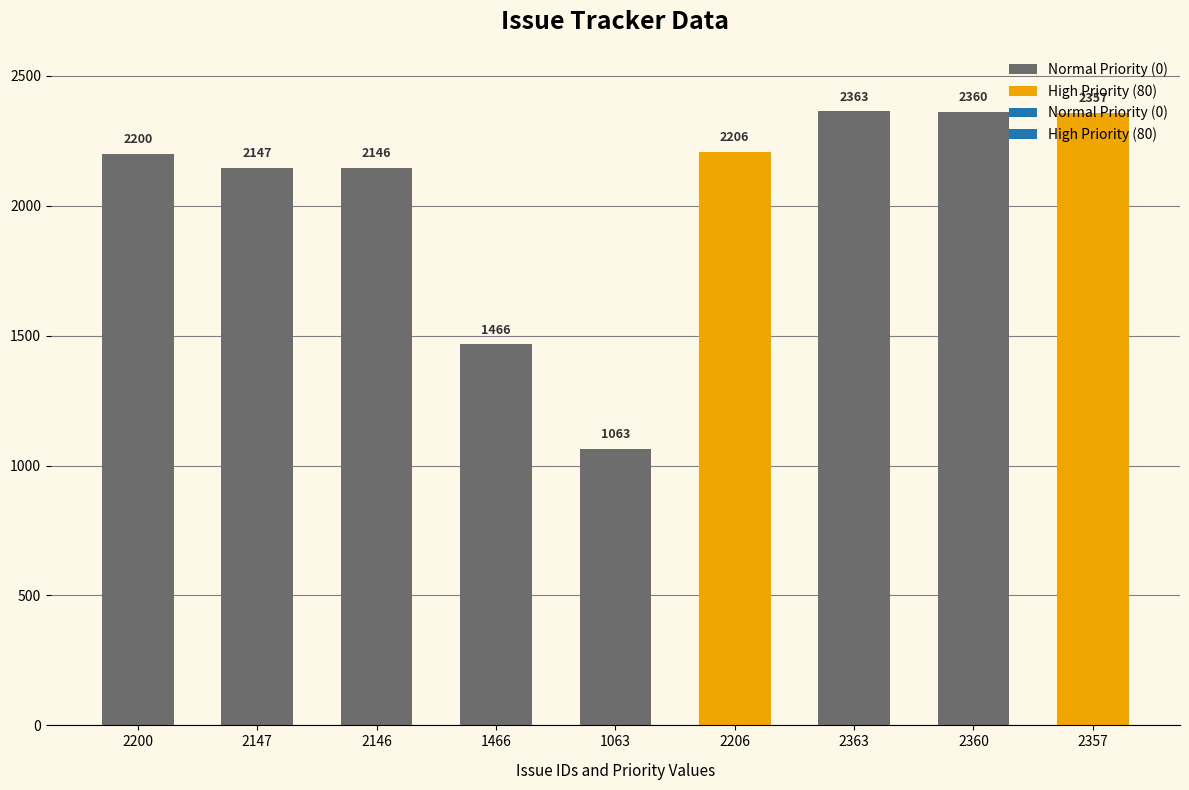

What is the change in value from 2200 to 2146?

-54